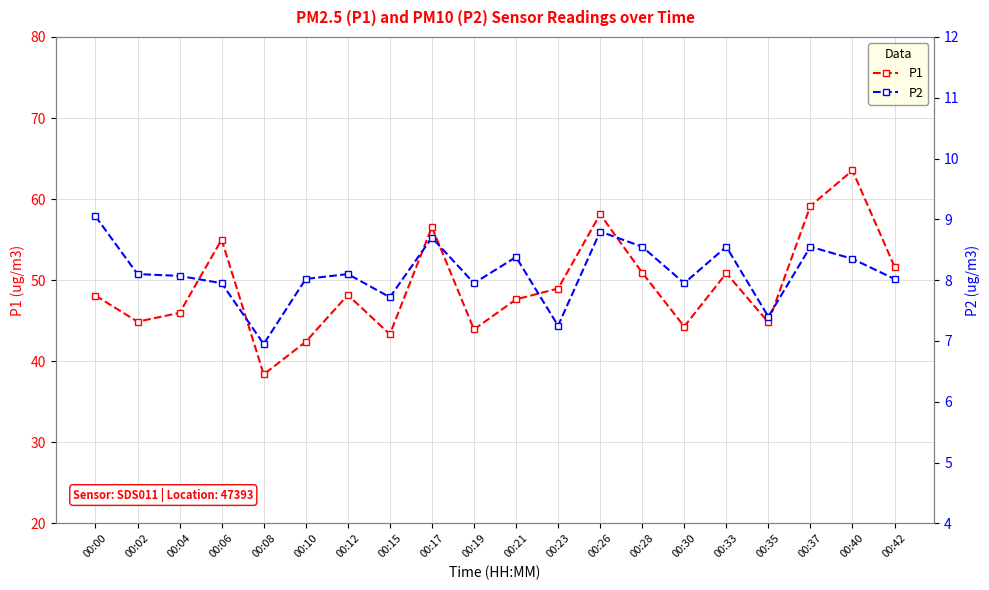

True or false: P2 has a value of 8.0 at 00:19.

True